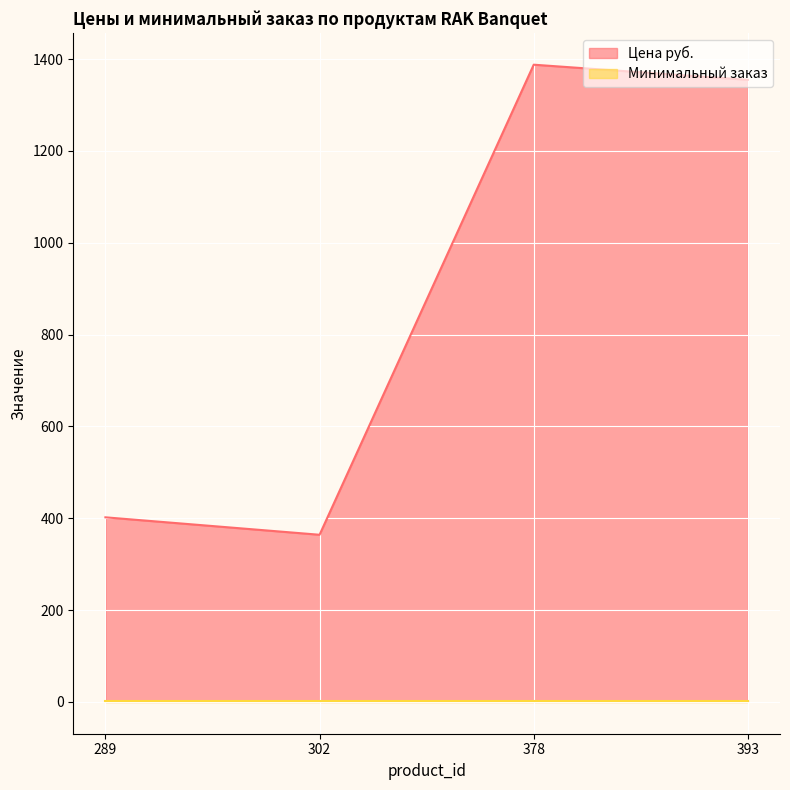

What is the greatest value displayed?

1388